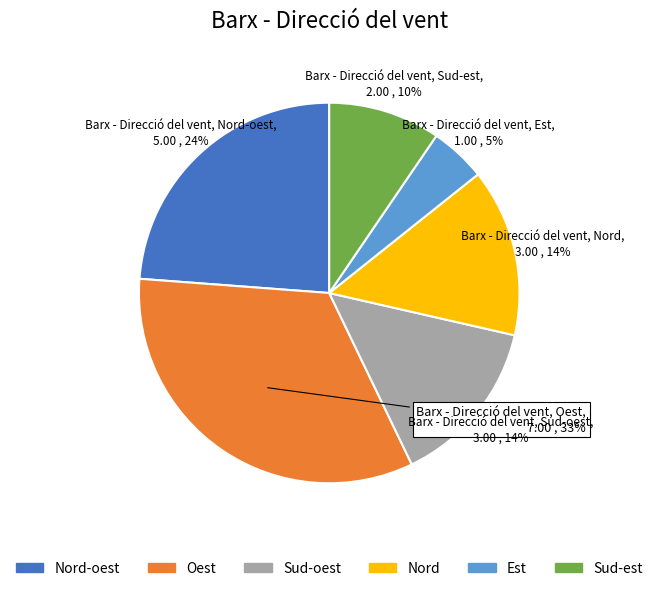

Which category has the smallest portion of the pie?

Est